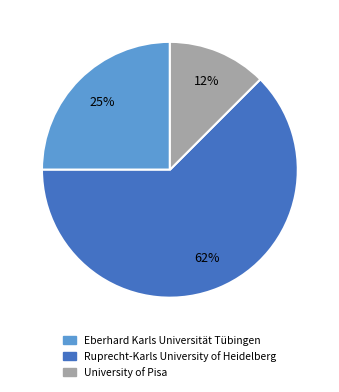

To the nearest percent, what percentage of the pie is Eberhard Karls Universität Tübingen?

25%